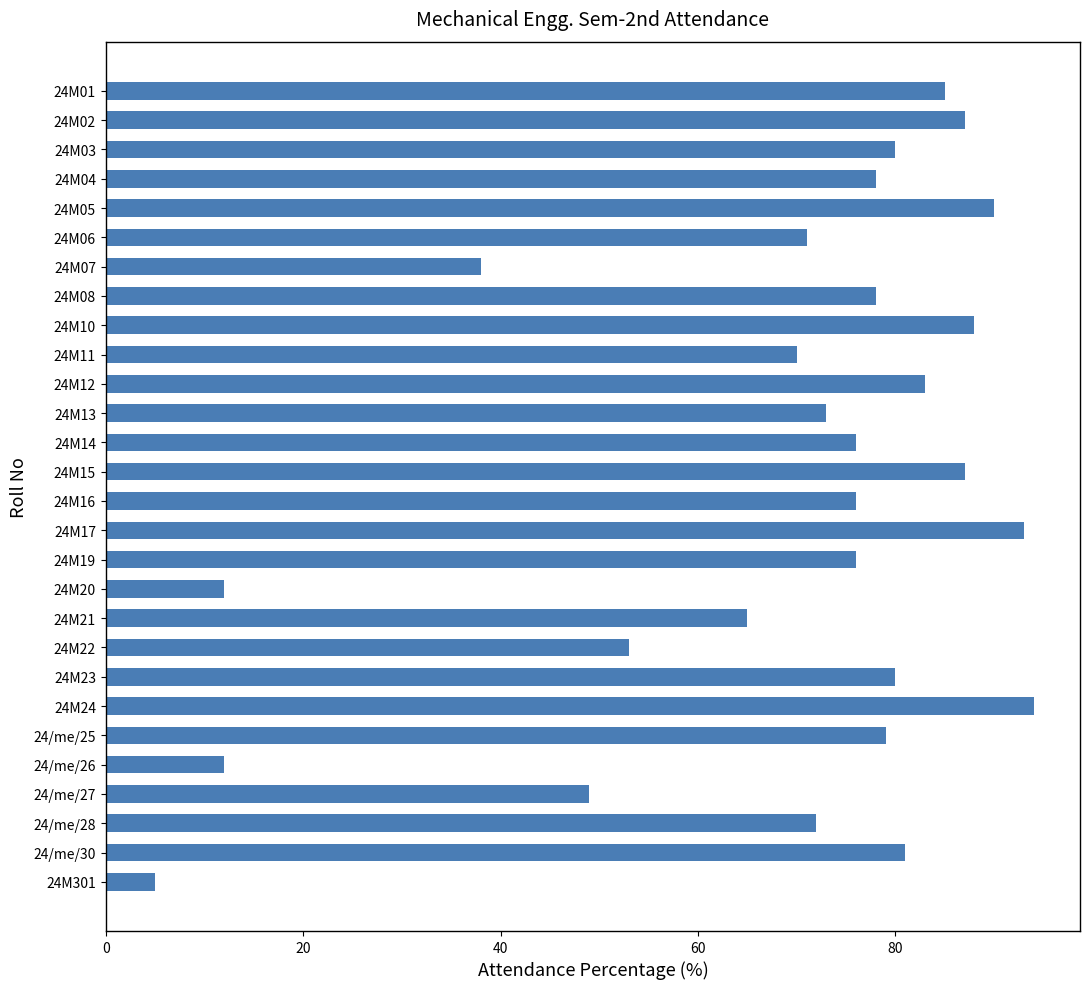

What is the change in value from 24M05 to 24M16?

-14